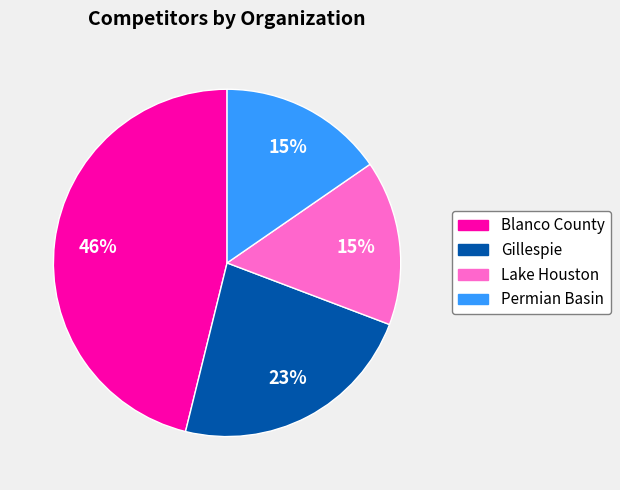

Is Permian Basin the majority of the pie?

No